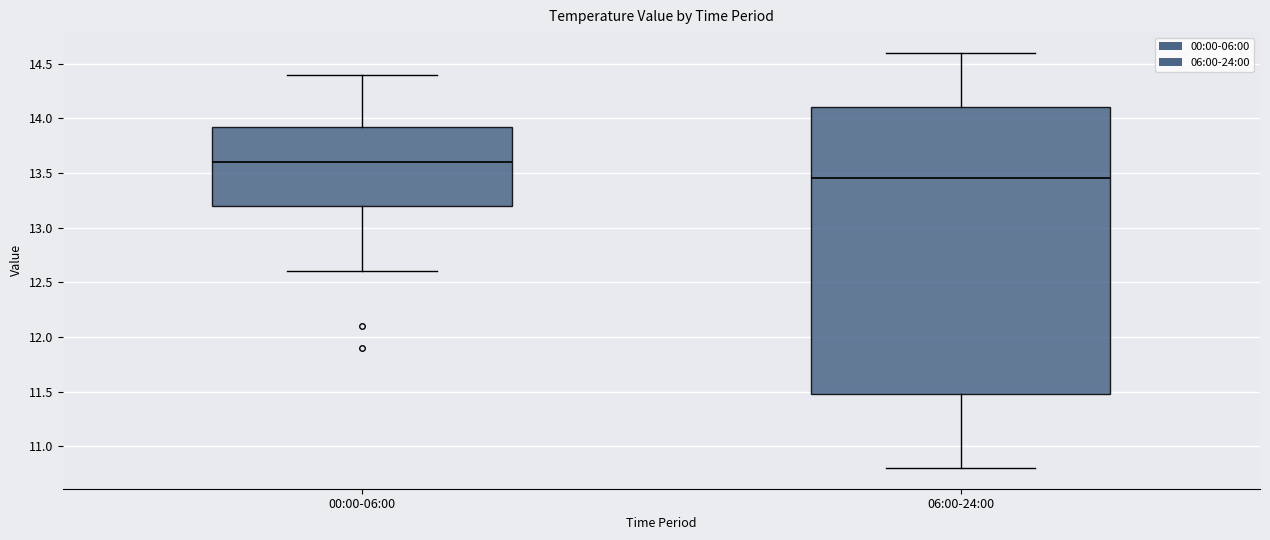

Which box has the highest median line?

00:00-06:00